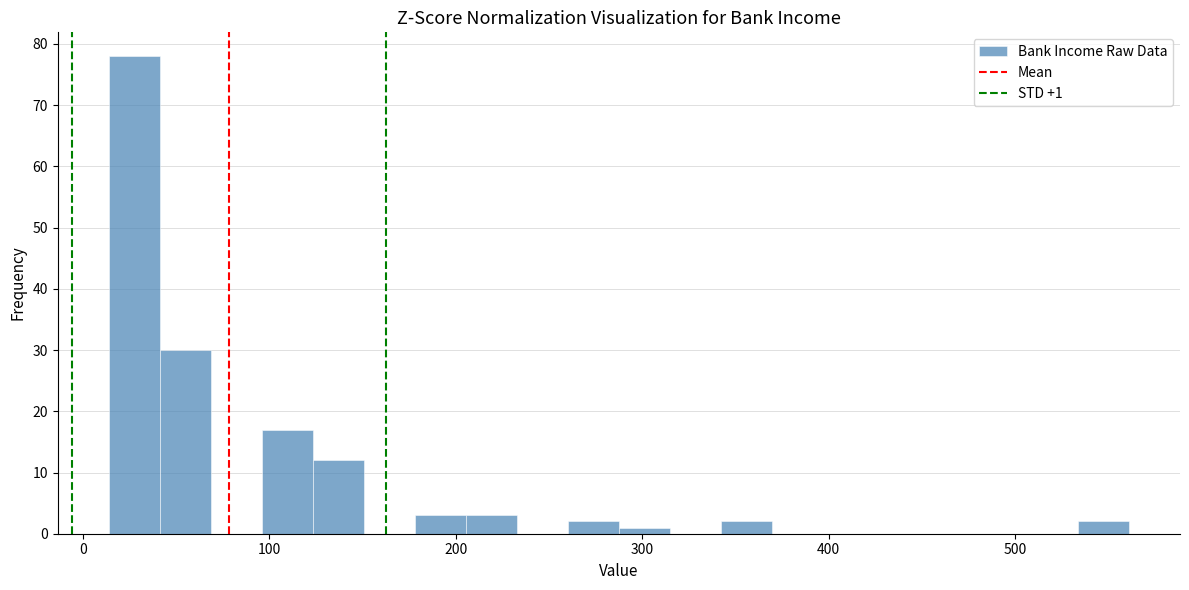

Read against the x-axis, roughly where is the centre of the tallest bar?

30